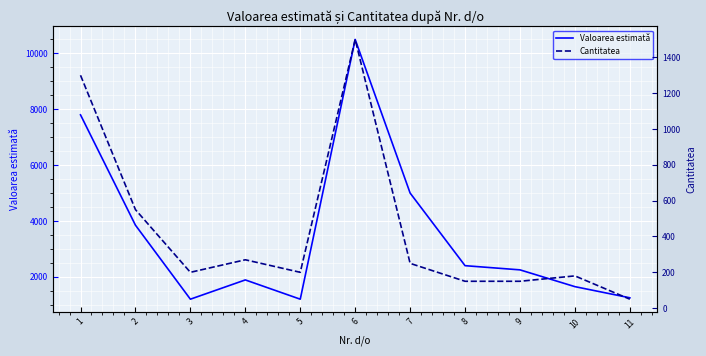

The Cantitatea series shows 150 at 9. True or false?

True